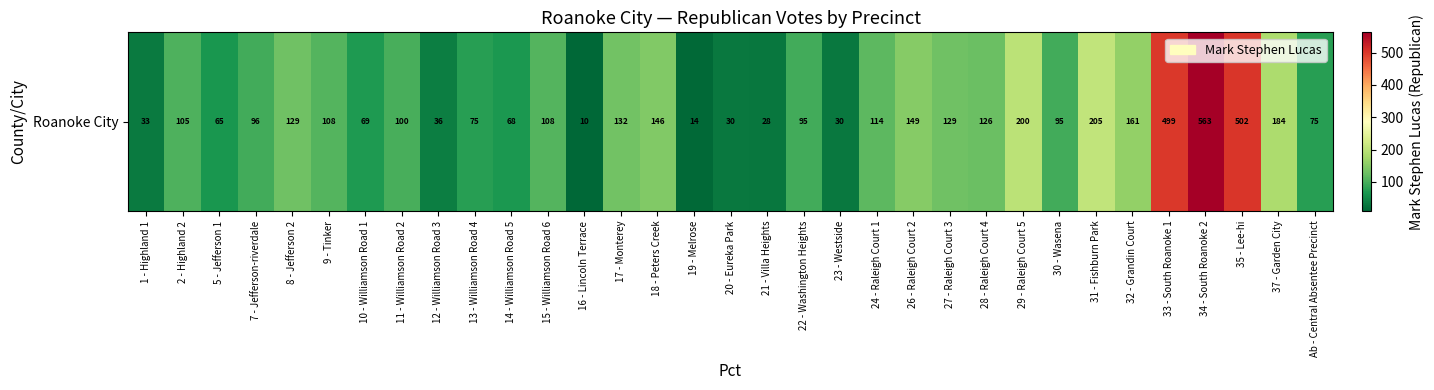

Between 1 - Highland 1 and 19 - Melrose, which is larger?

1 - Highland 1